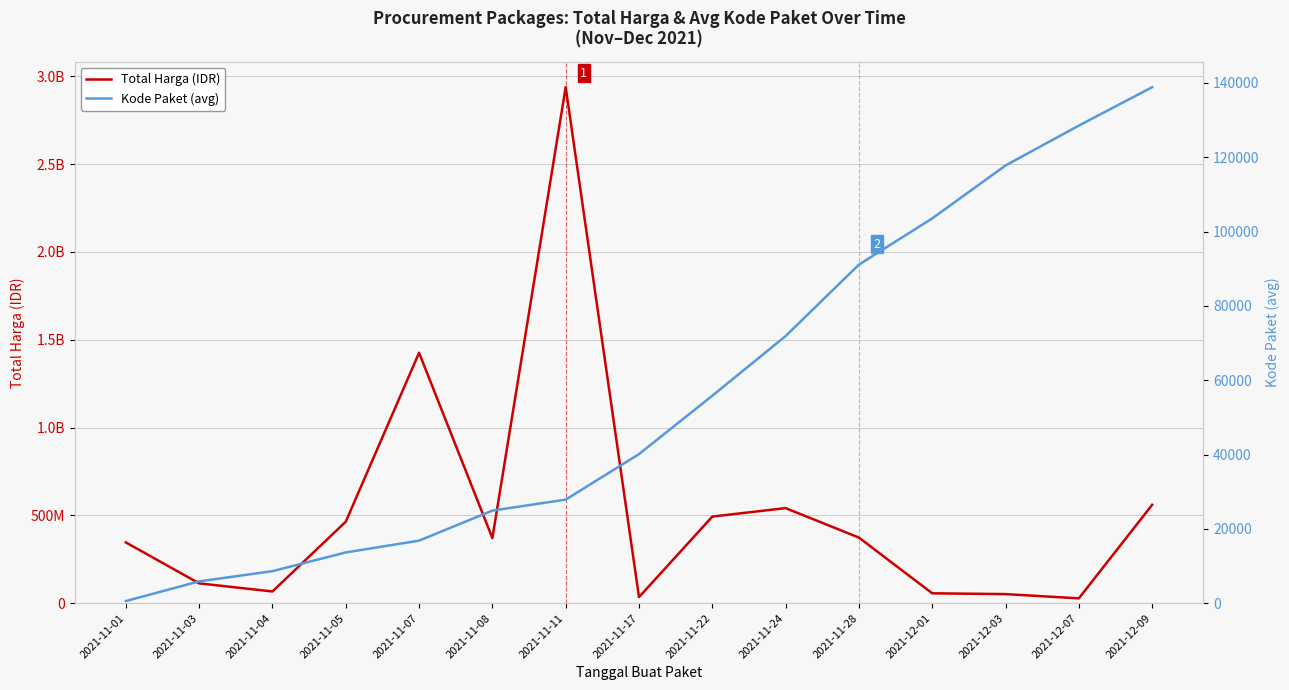

What is the smallest value displayed?

569